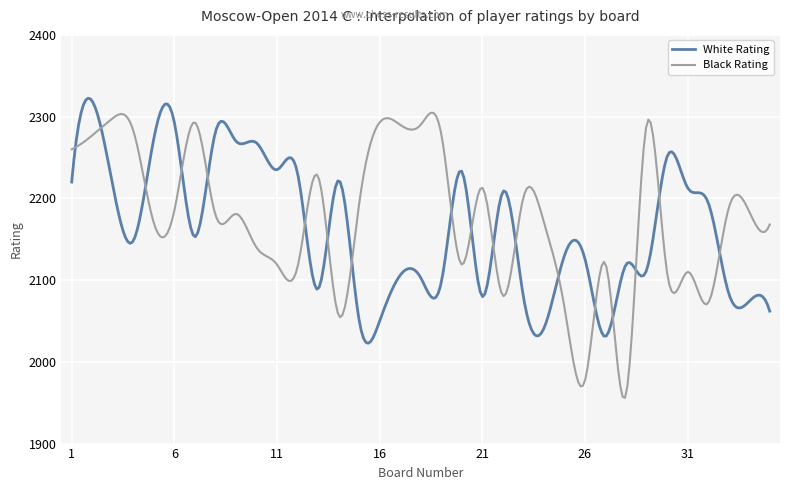

What is the lowest value of the Black Rating series?

1955.9